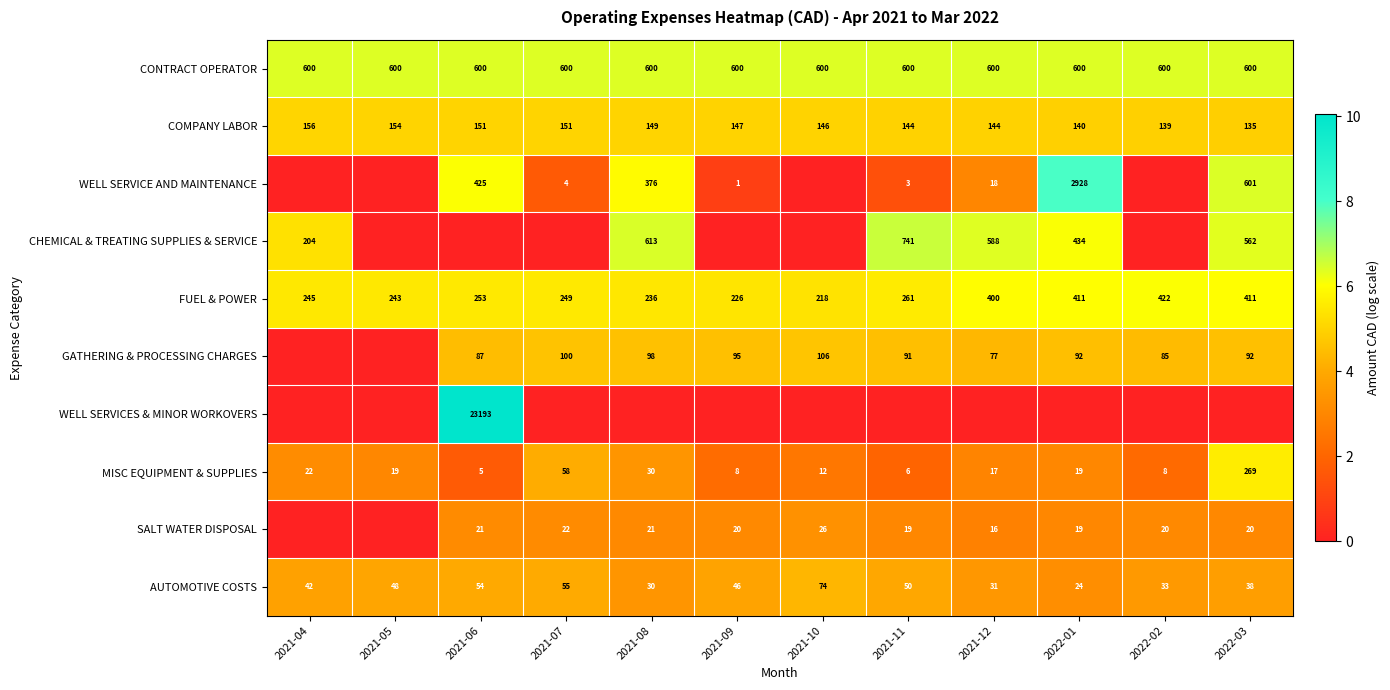

What is the total value across all series at 2021-06?

46.4